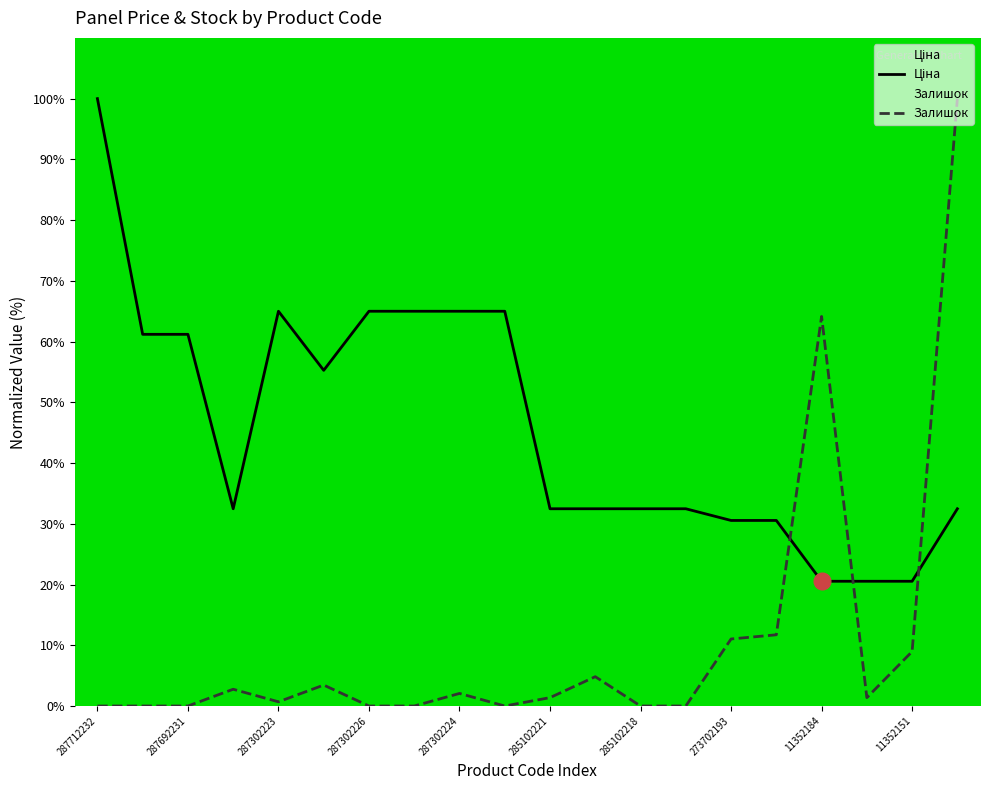

At how many categories does at least one series exceed 85?

2